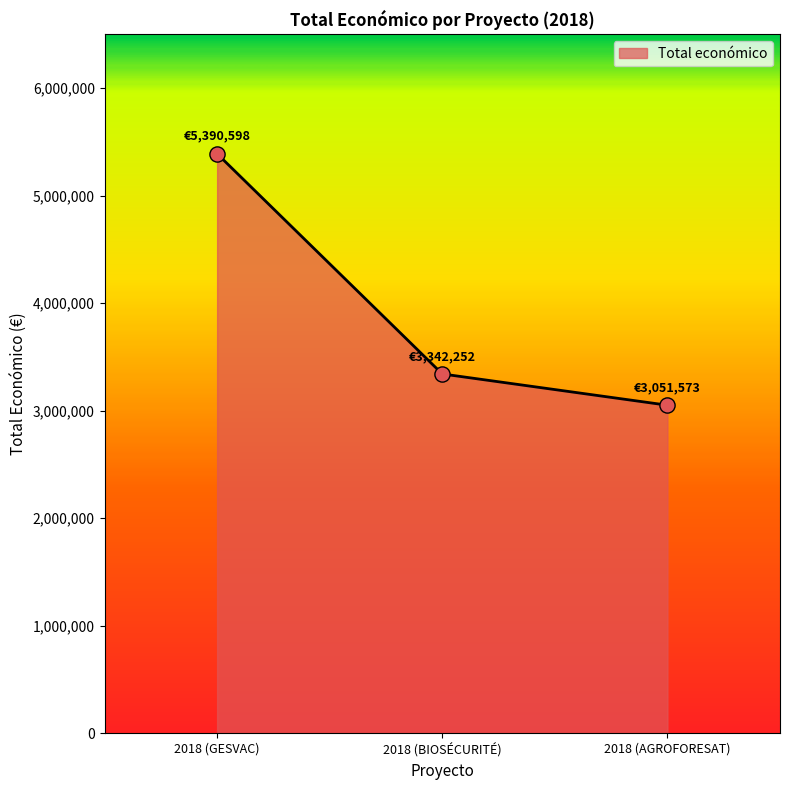

Which has a higher value, 2018 (BIOSÉCURITÉ) or 2018 (GESVAC)?

2018 (GESVAC)